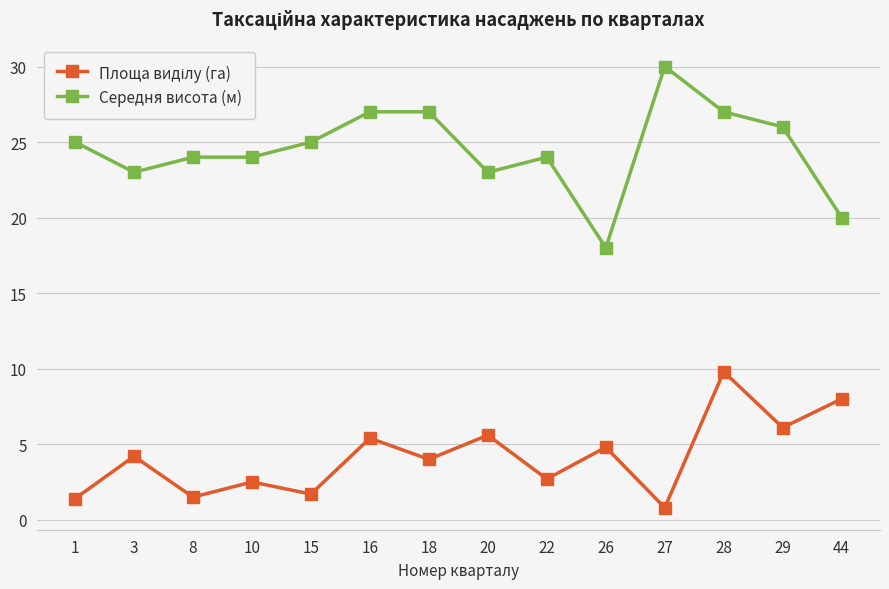

At which category is the sum across all series the highest?

28